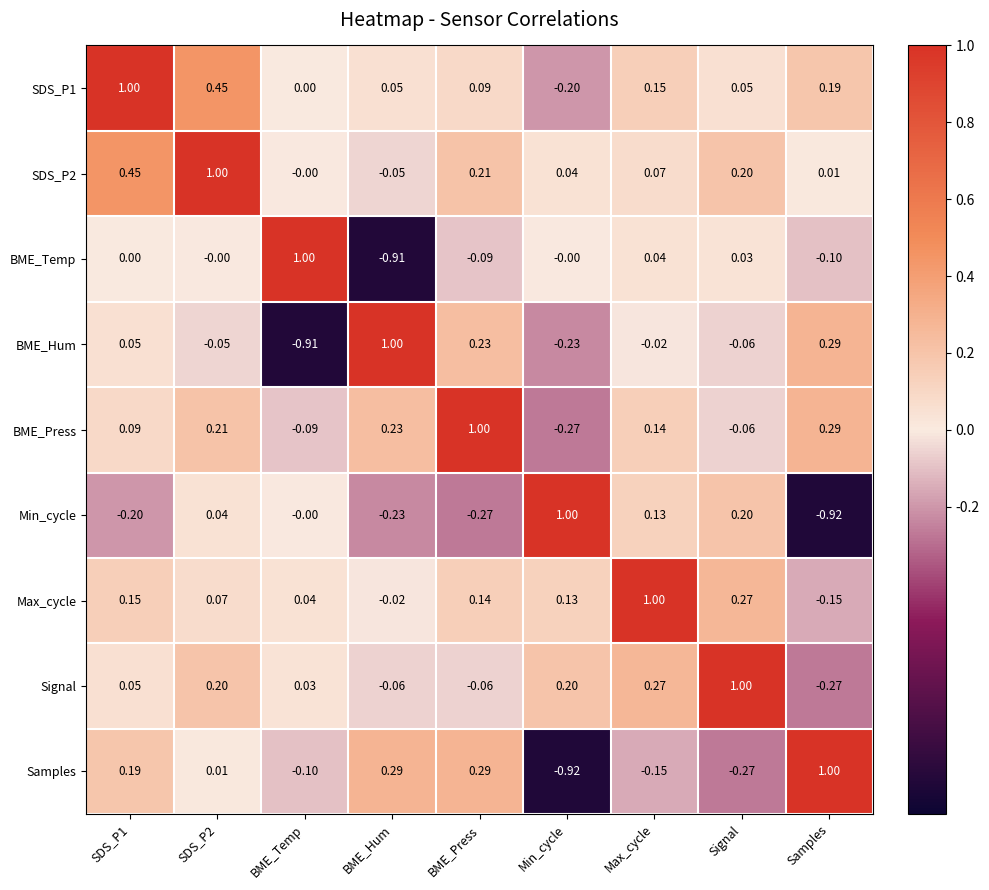

At which label does BME_Hum reach its peak?

BME_Hum